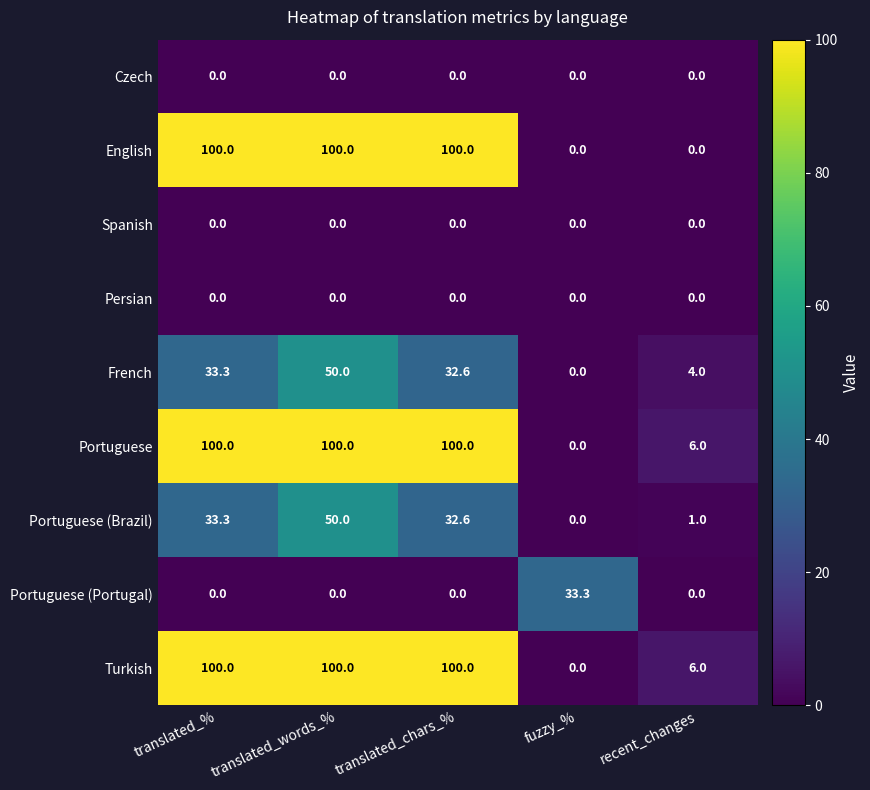

Where is French nearest to the value 25?

translated_chars_%